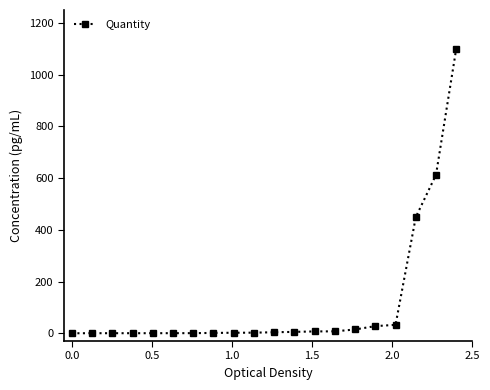

What is the value of the 20th point from the left?

1100.0